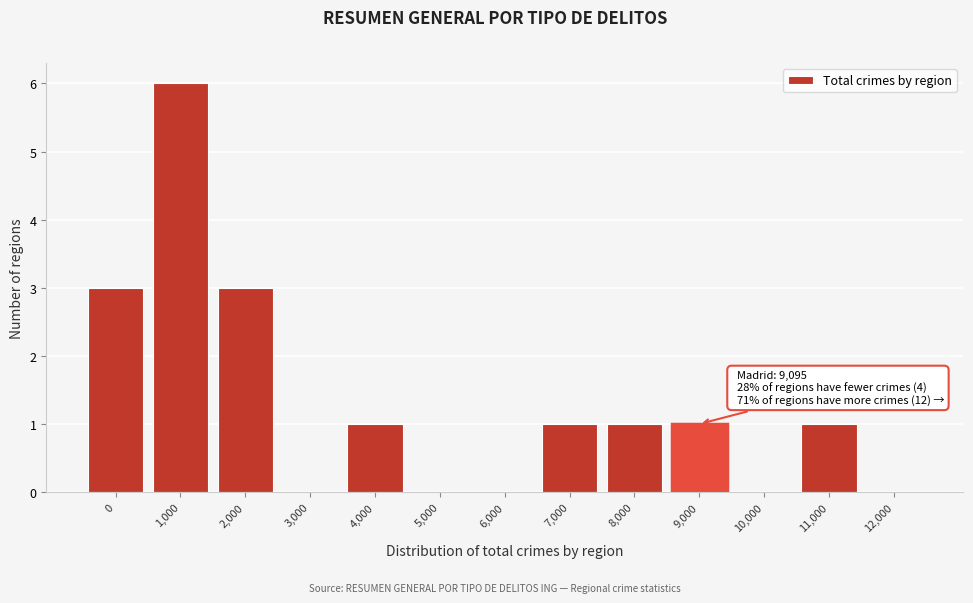

Reading right to left, extract all data points from this chart.

12,000=0	11,000=1	10,000=0	9,000=1	8,000=1	7,000=1	6,000=0	5,000=0	4,000=1	3,000=0	2,000=3	1,000=6	0=3